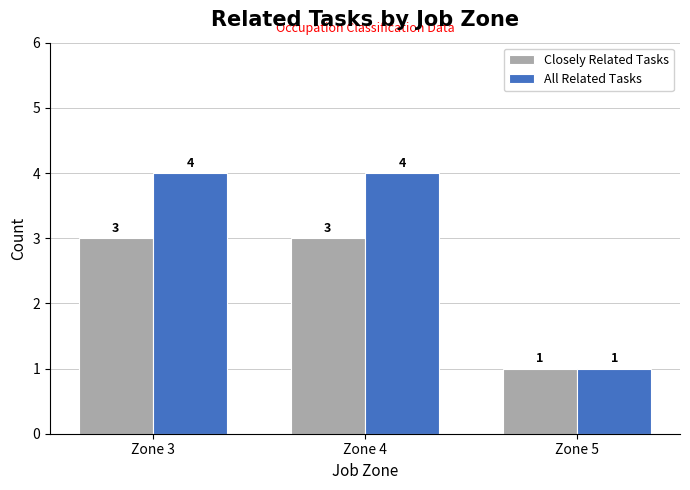

What is the maximum value for All Related Tasks?

4